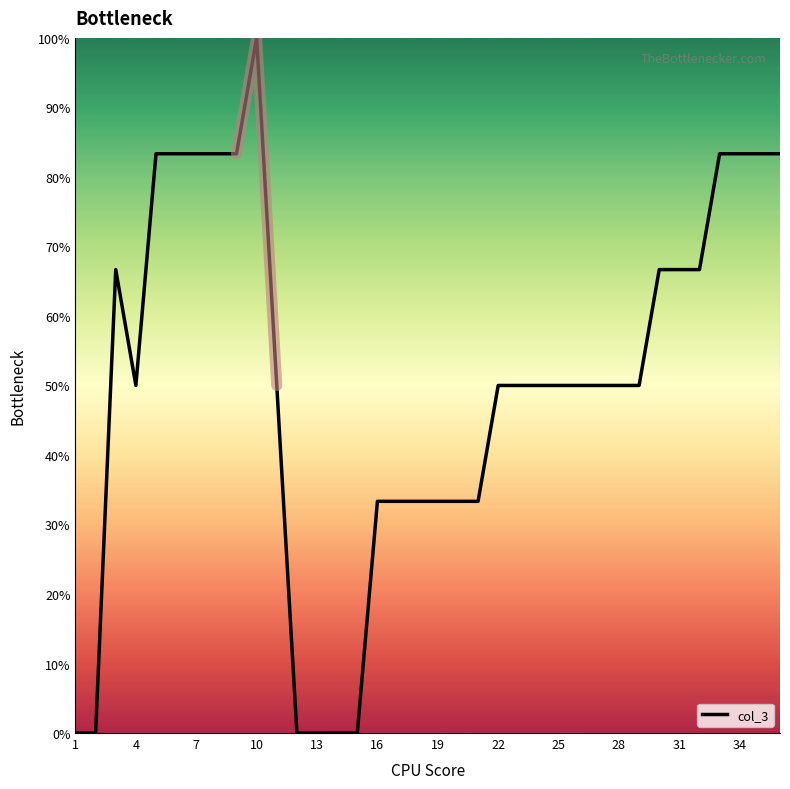

The col_3 series shows 41.3 at 10. True or false?

False